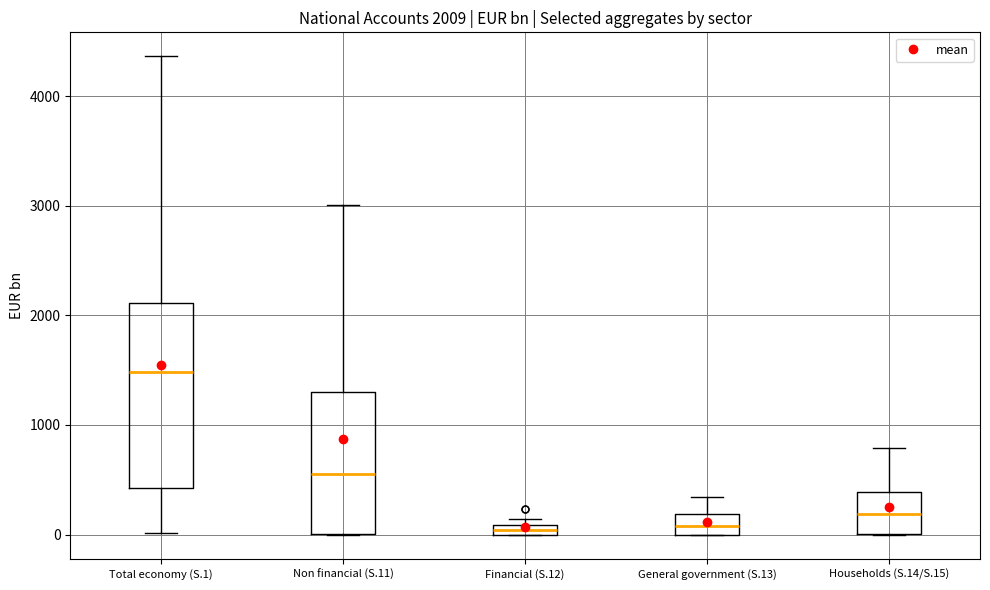

Comparing the boxes themselves (not the whiskers), which one is the tallest?

Total economy (S.1)